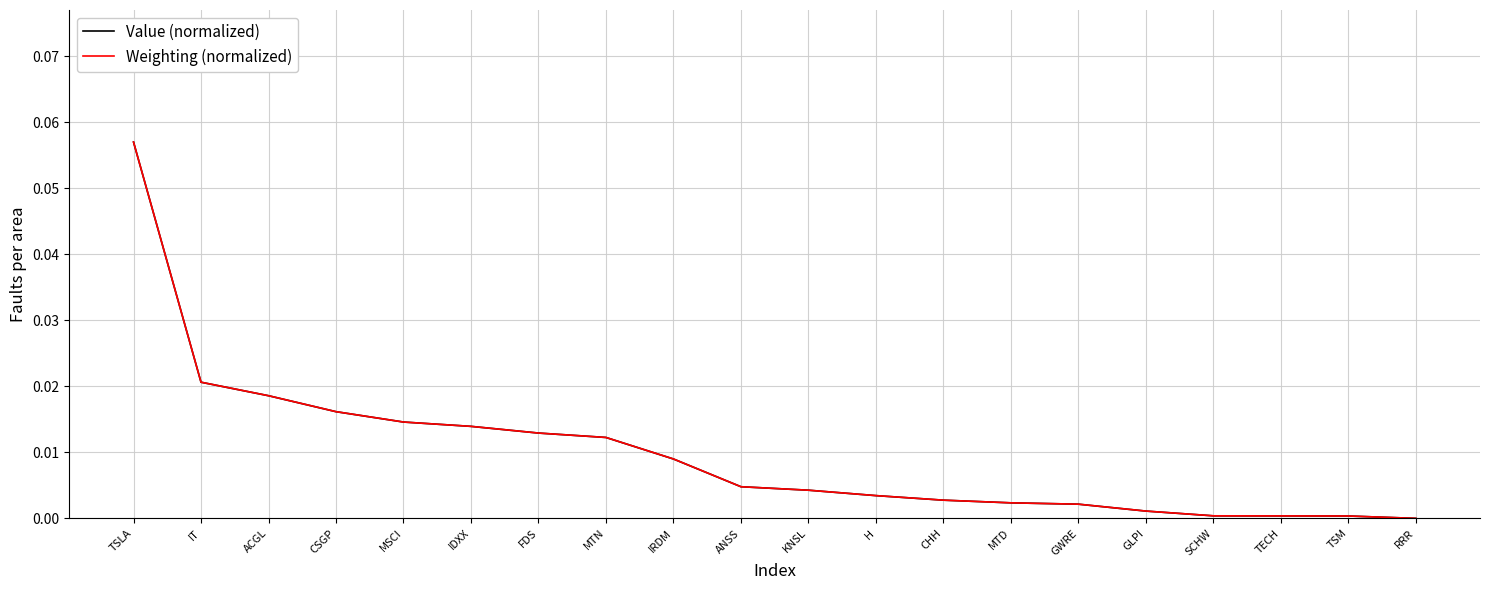

How many lines are shown in the chart?

2